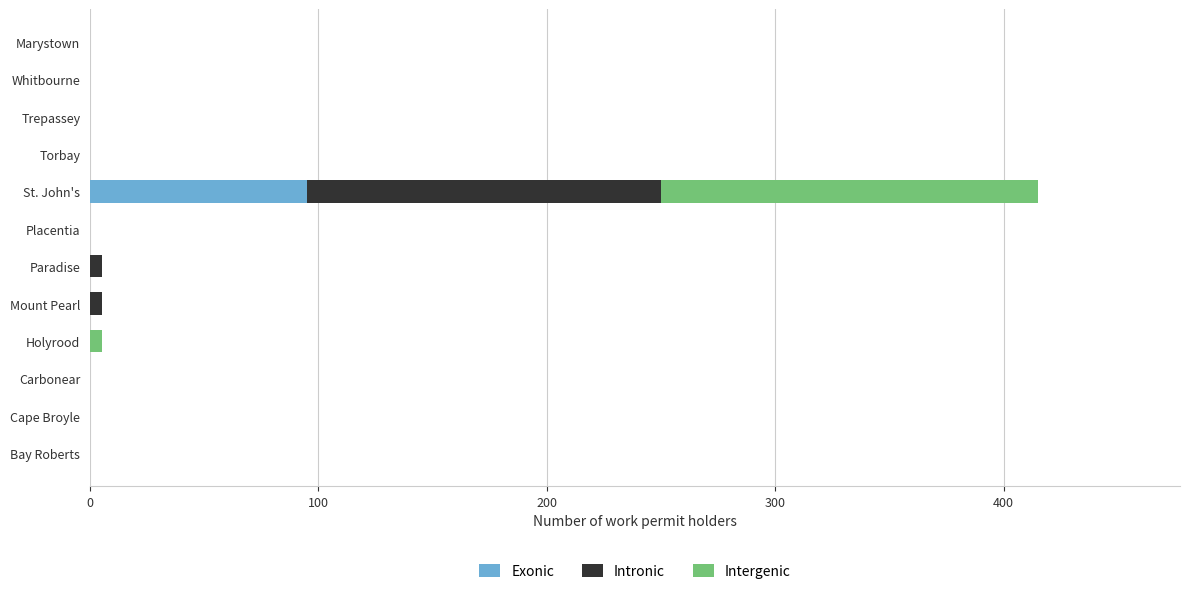

What are all the series names shown in the legend?

Exonic, Intronic, Intergenic